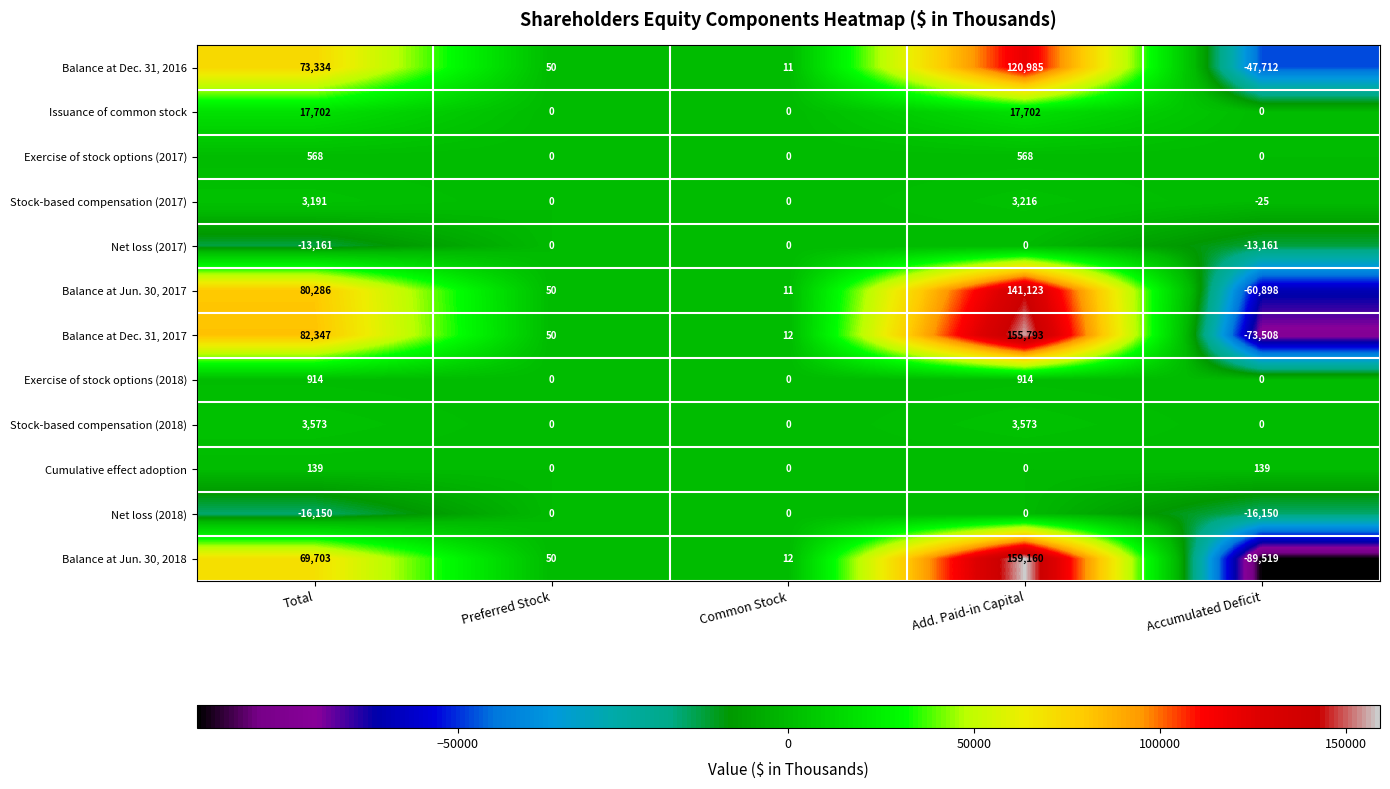

Between Preferred Stock and Add. Paid-in Capital, which series saw the biggest shift?

Balance at Jun. 30, 2018